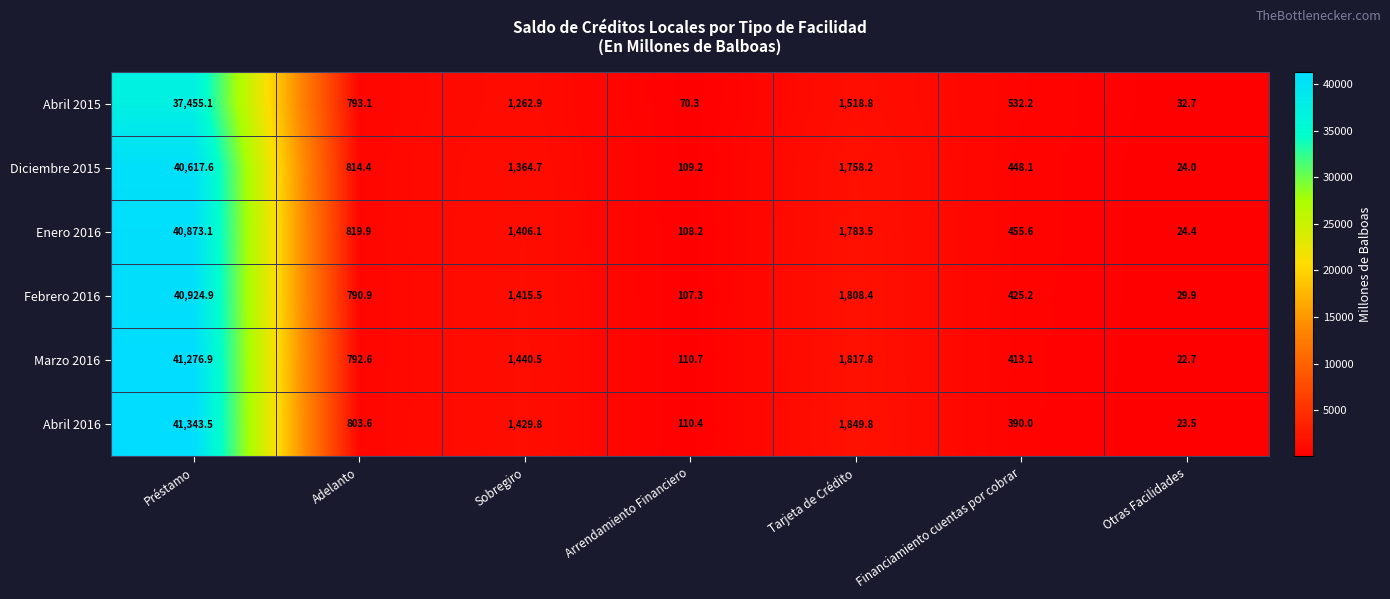

Rank the categories by Abril 2016 value from highest to lowest.

Préstamo, Tarjeta de Crédito, Sobregiro, Adelanto, Financiamiento cuentas por cobrar, Arrendamiento Financiero, Otras Facilidades